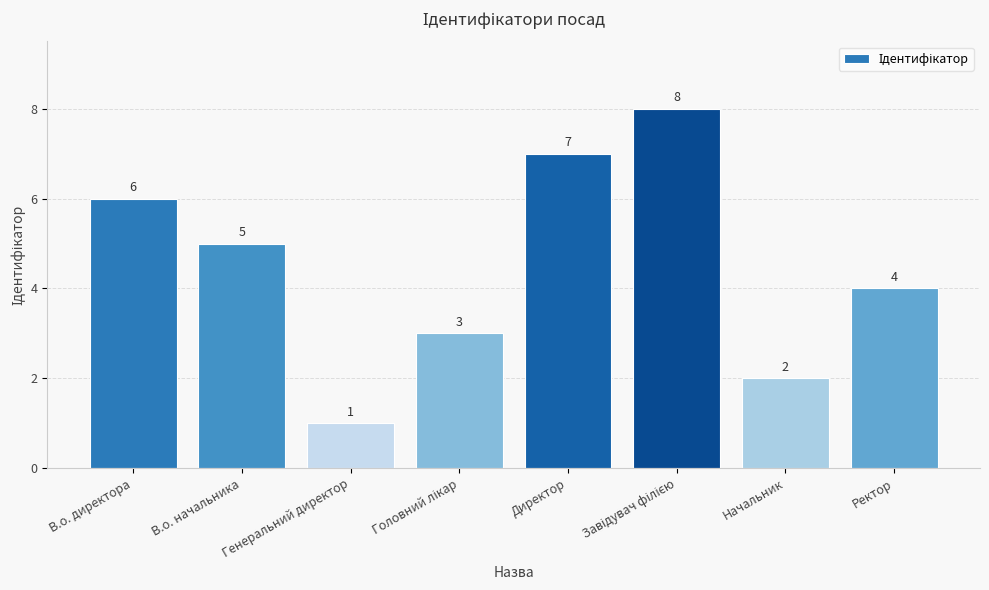

Between В.о. начальника and Директор, which is larger?

Директор